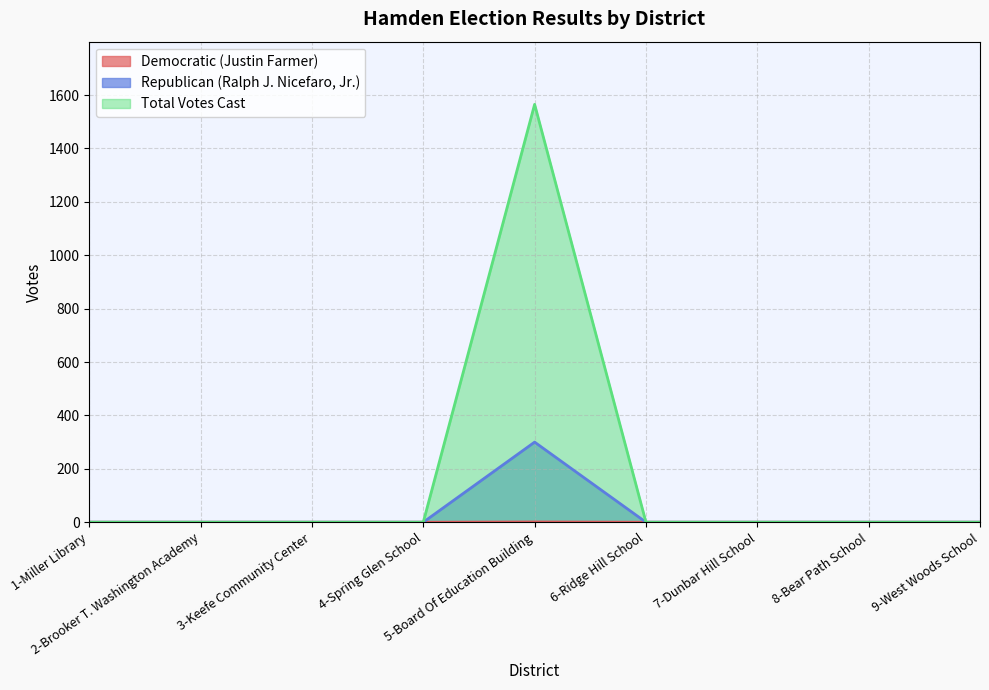

True or false: Democratic (Justin Farmer) and Republican (Ralph J. Nicefaro, Jr.) intersect in this chart.

False